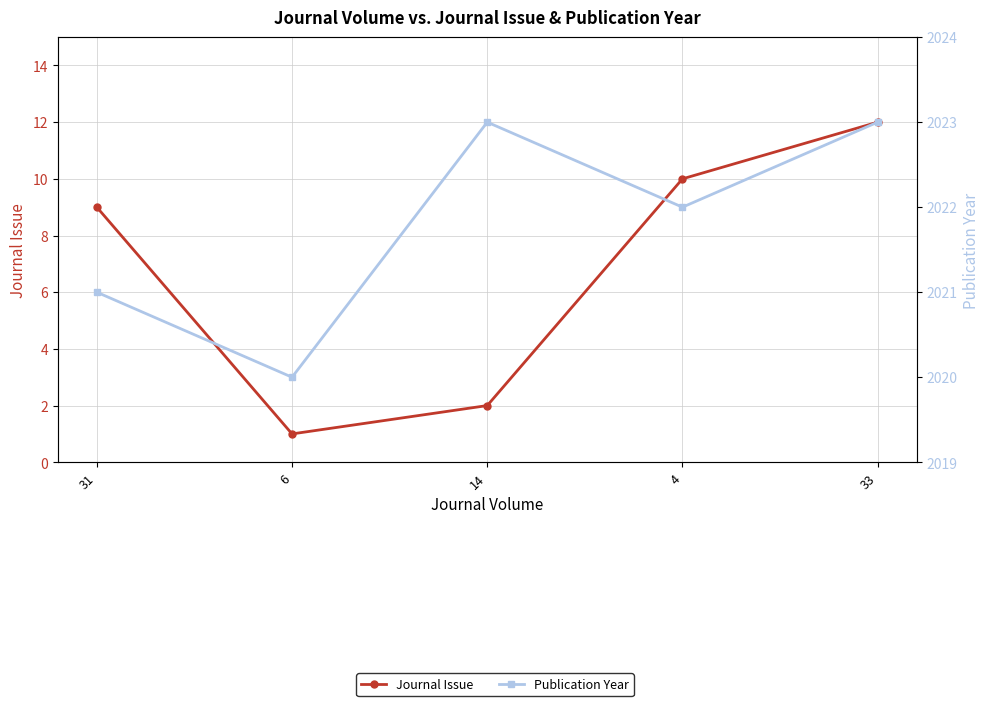

Count the number of data series in this chart.

2